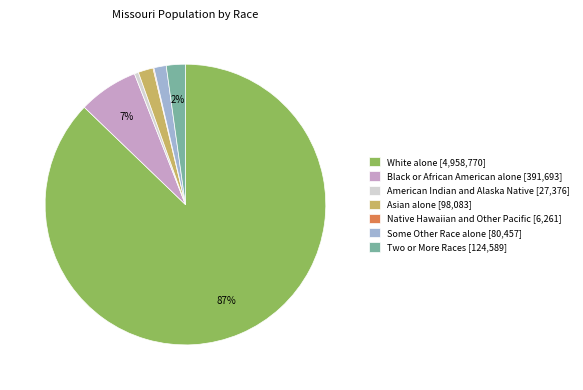

Is it true that Two or More Races is 2% of the pie?

True